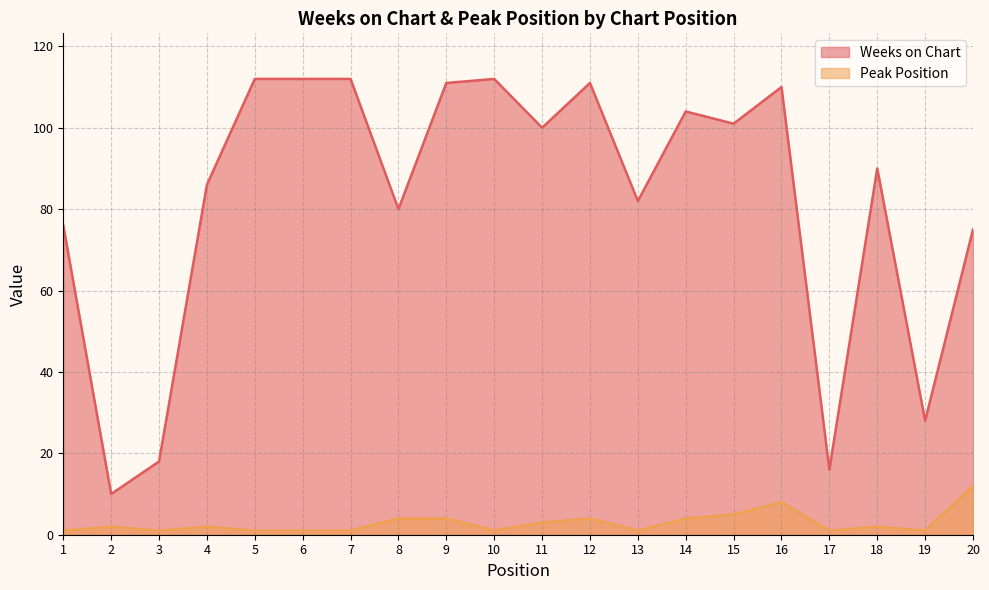

True or false: Peak Position and Weeks on Chart intersect in this chart.

False